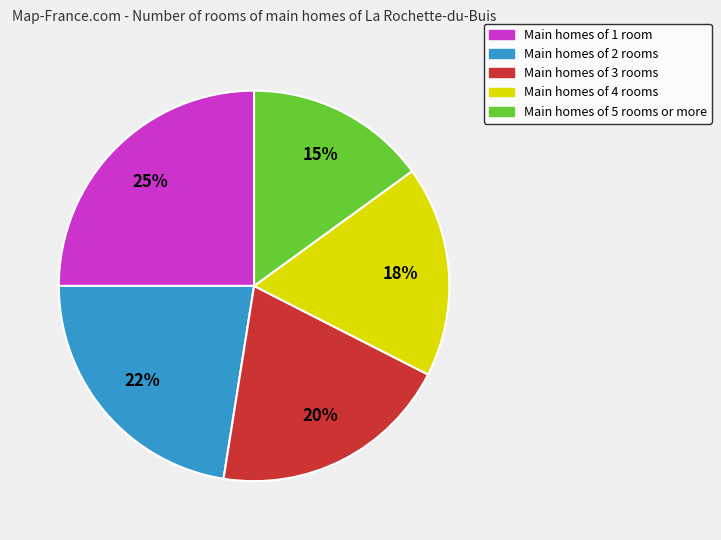

To the nearest percent, what is the difference between the largest and smallest slice percentages?

10%